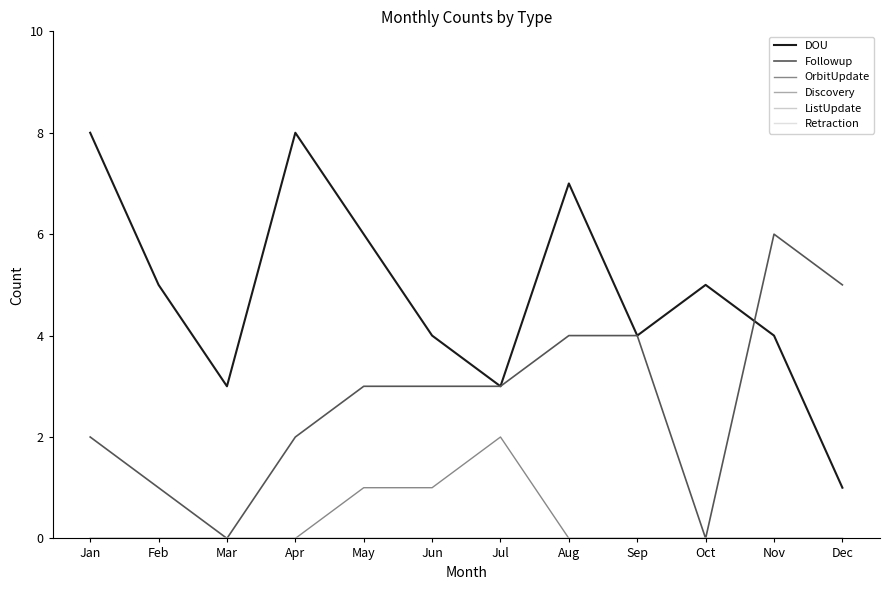

Is this an area chart (filled region under the line)?

No